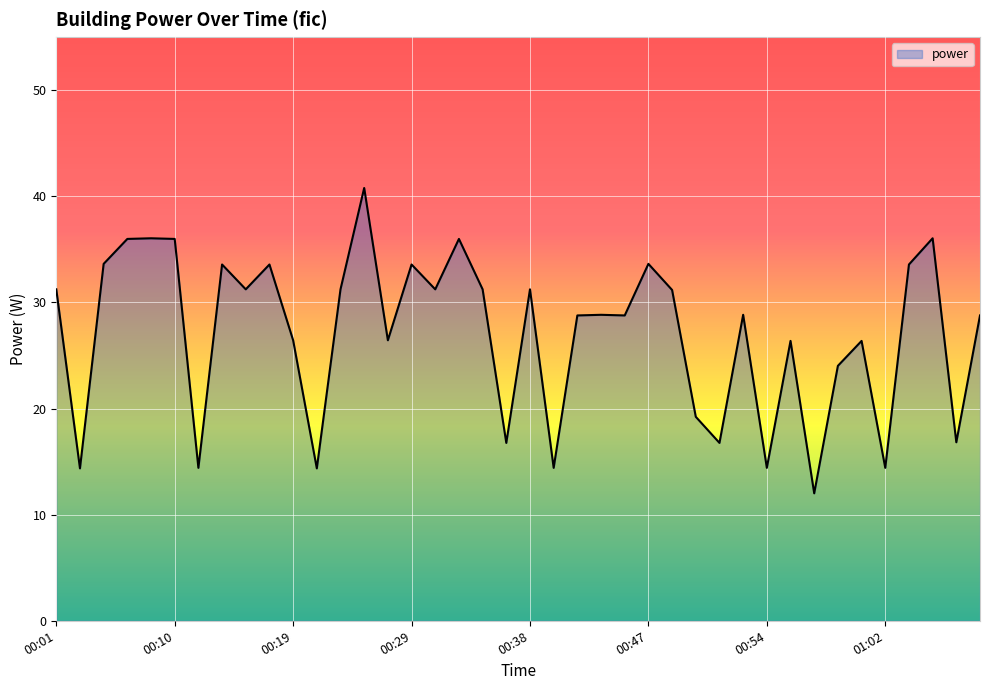

What is the difference between the maximum and minimum values?

28.8